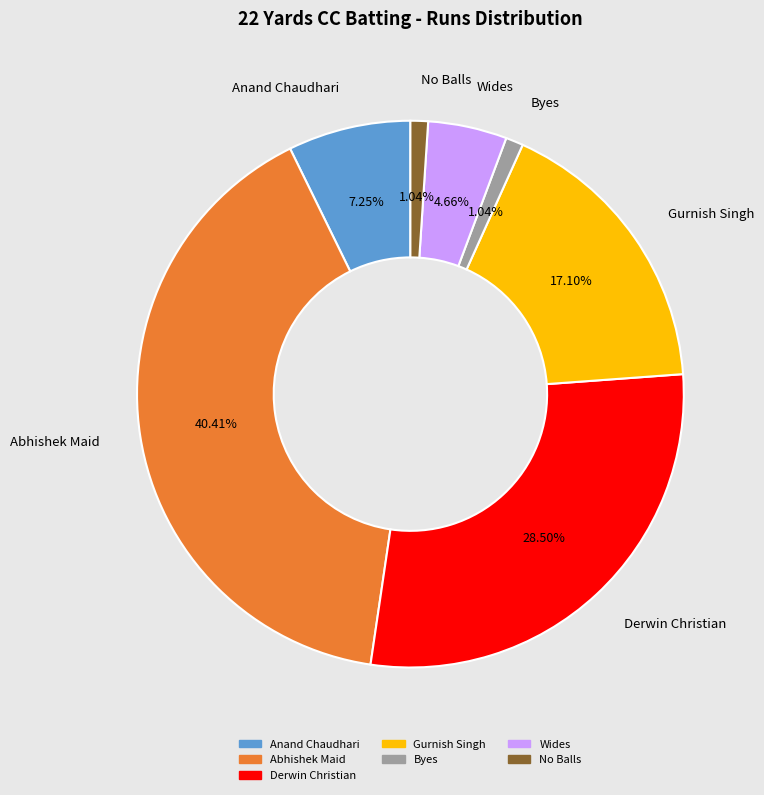

Does any single category account for the majority?

No